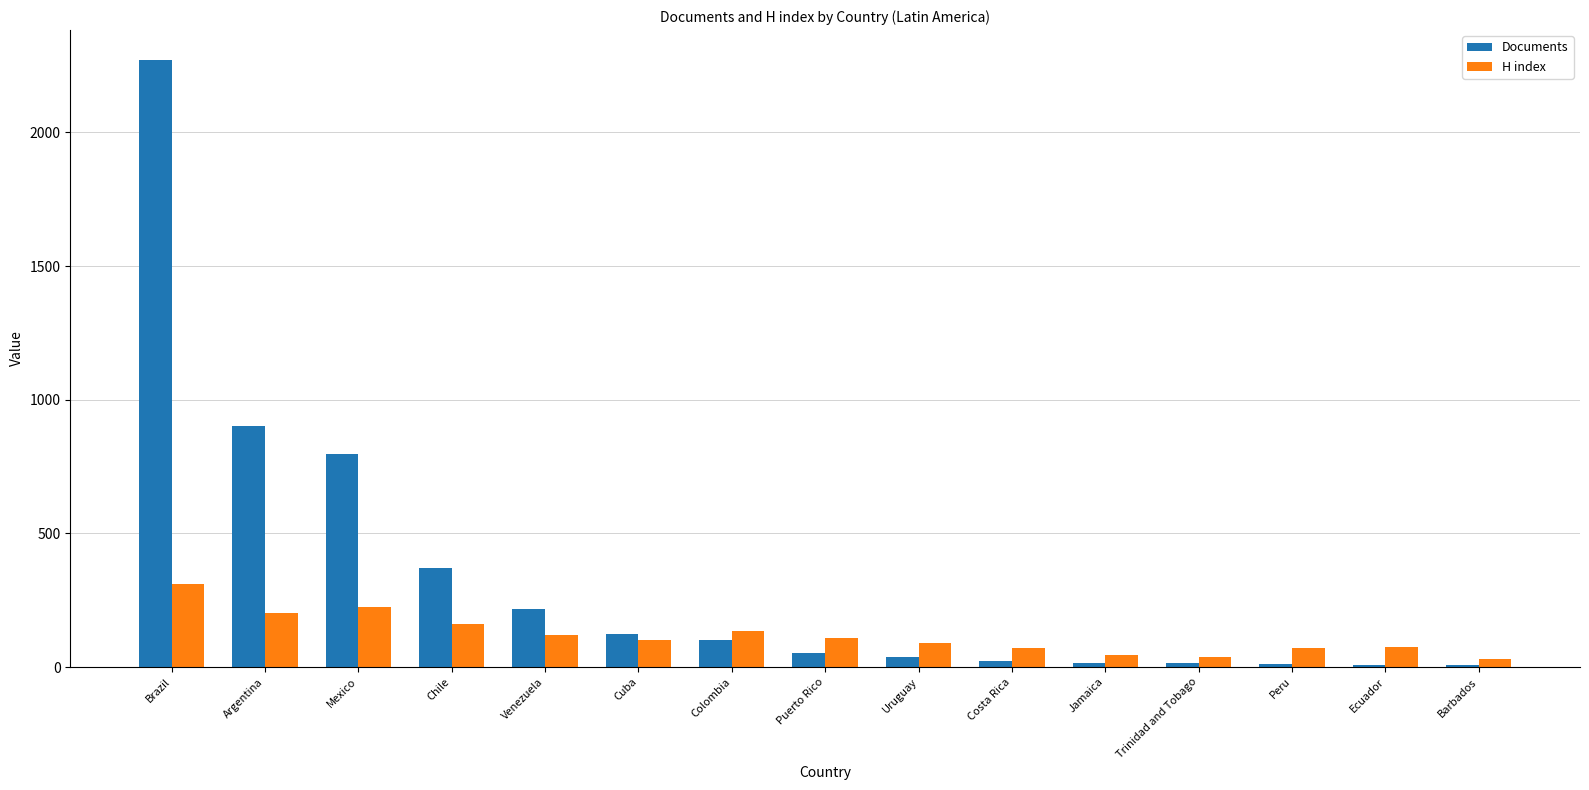

What is the sum of all H index values?

1782